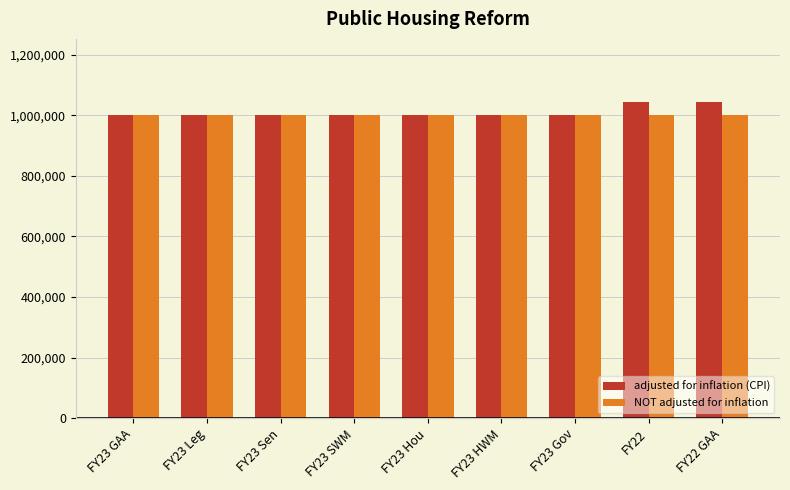

What is the total value across all series at FY23 HWM?

2000000